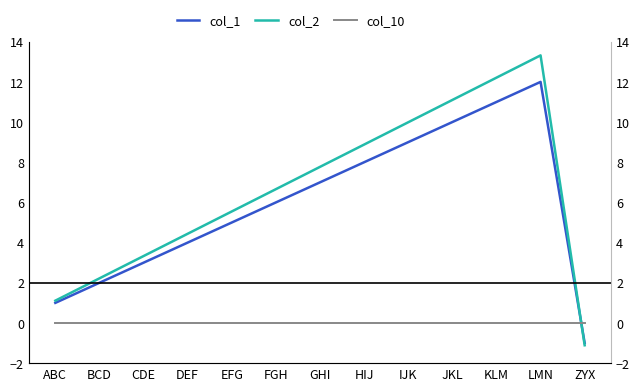

How many positive values does the col_2 series have?

12